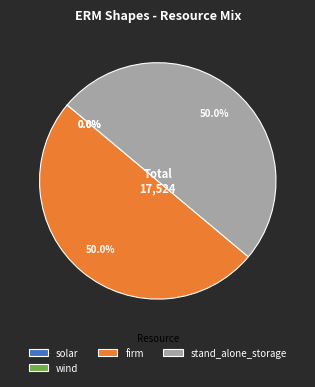

Do stand_alone_storage and firm together represent more than half of the pie?

Yes